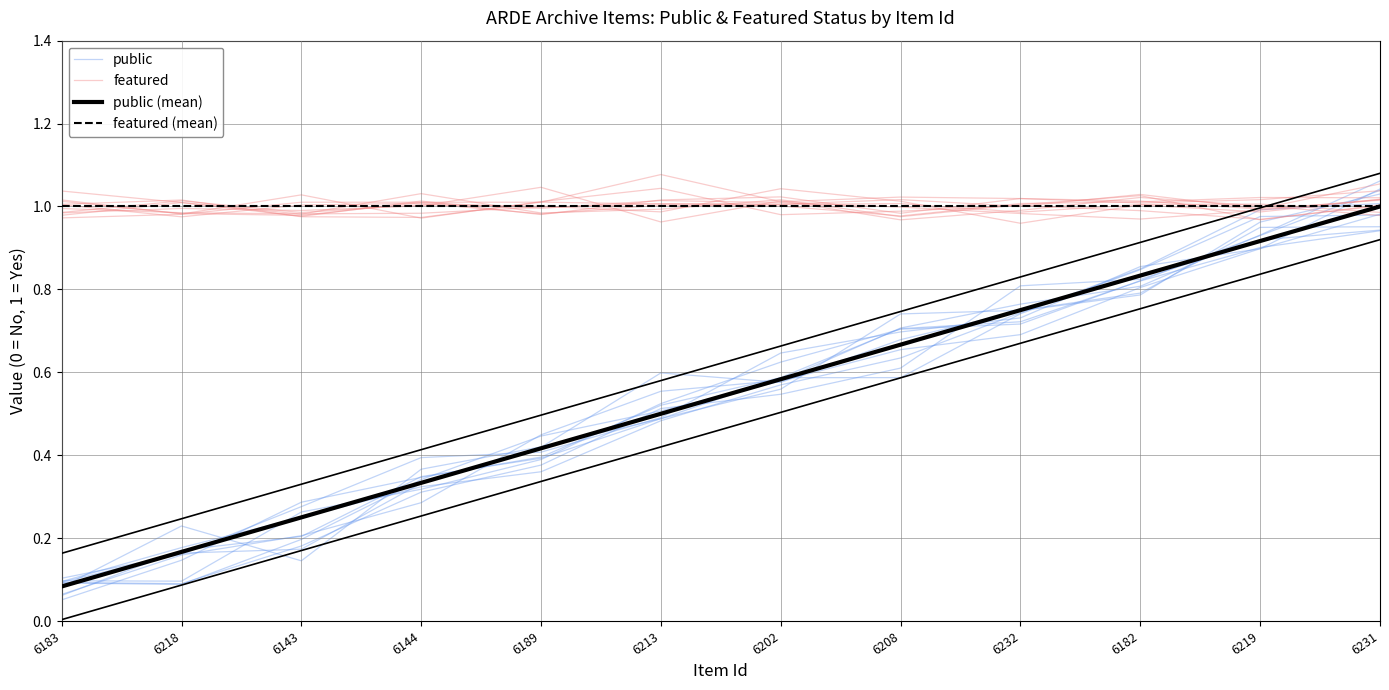

At which label does featured first exceed 1?

6183